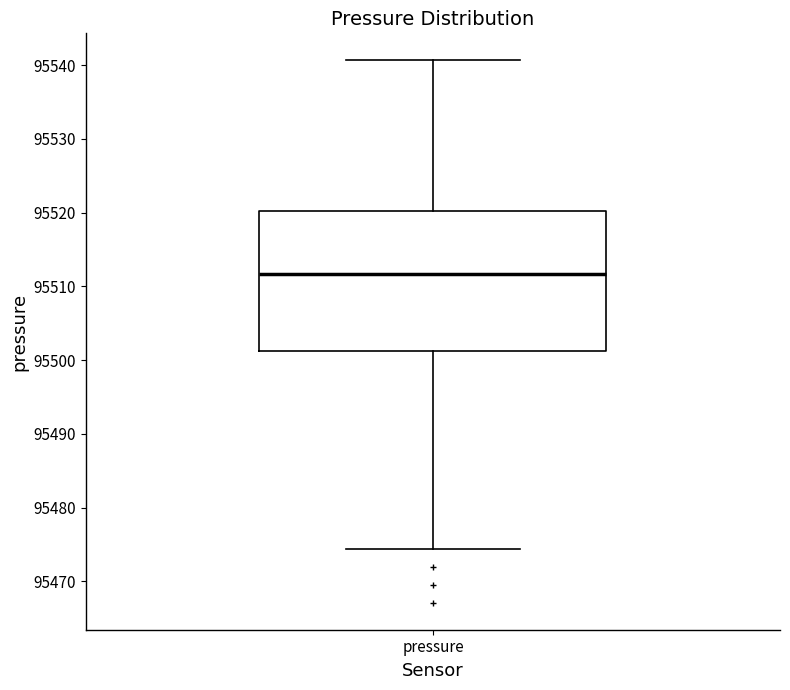

Where does the median line of the box for pressure sit on the y-axis? The values are not printed on the chart, so give them approximately, as read against the axis.

95512